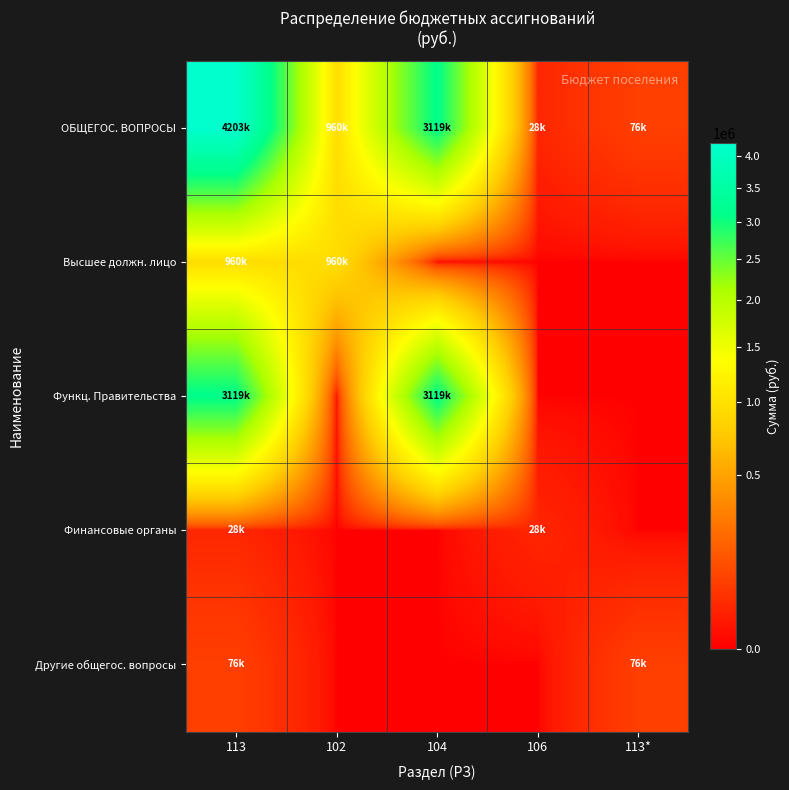

Between 102 and 104, which series saw the biggest shift?

Функц. Правительства